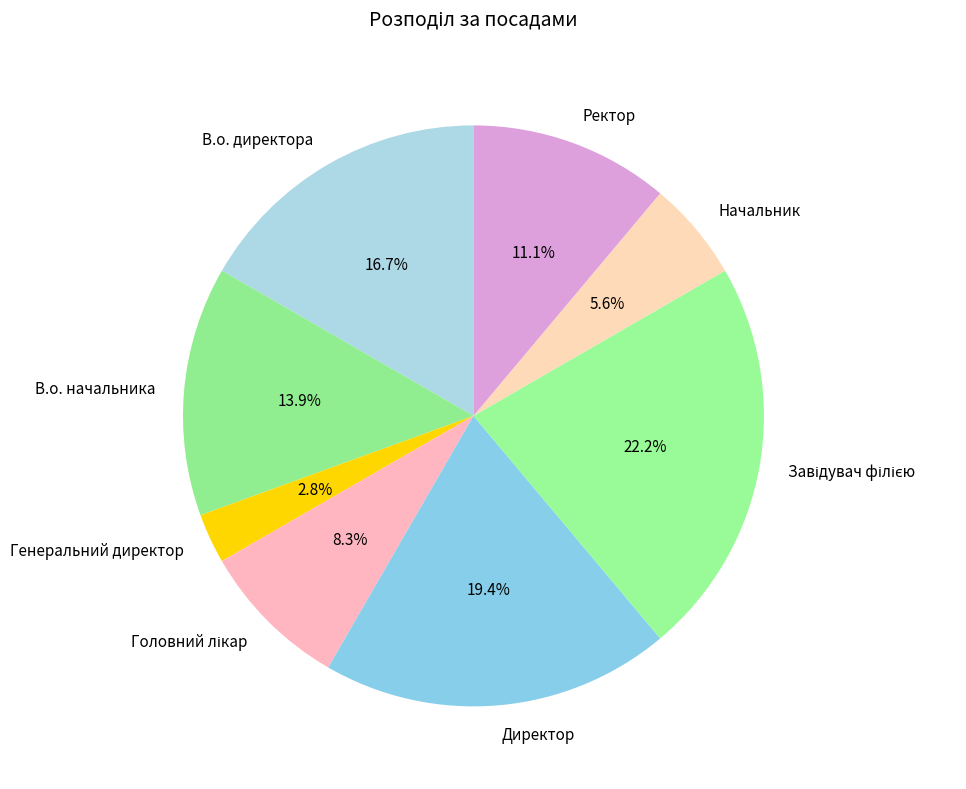

Which category has the smallest portion of the pie?

Генеральний директор